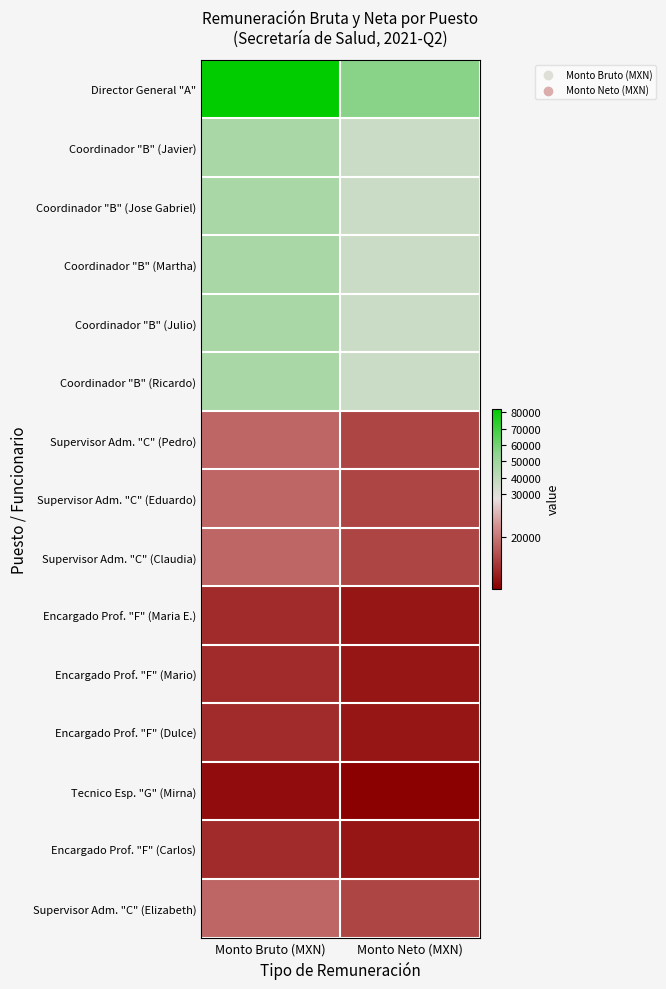

What is the spread (max minus min) of values at Monto Neto (MXN)?

45435.5